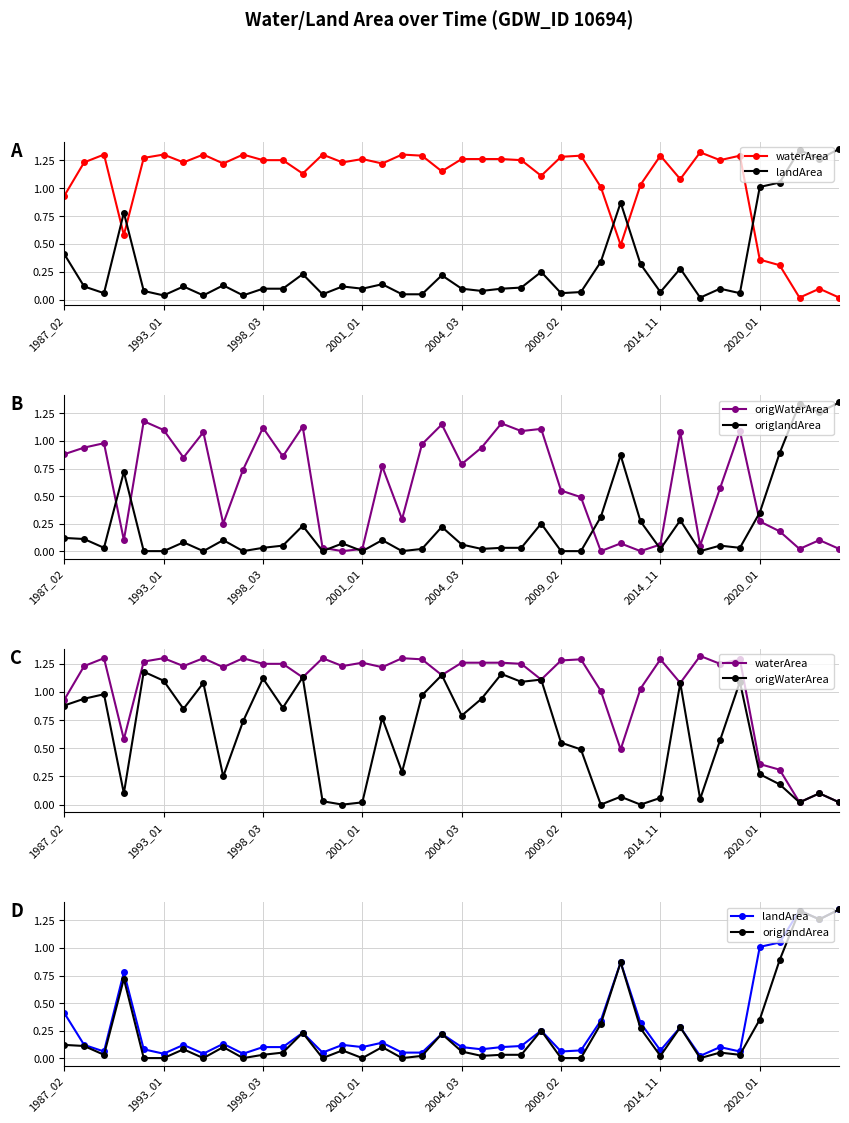

How many intersections are there between origWaterArea and origlandArea?

7